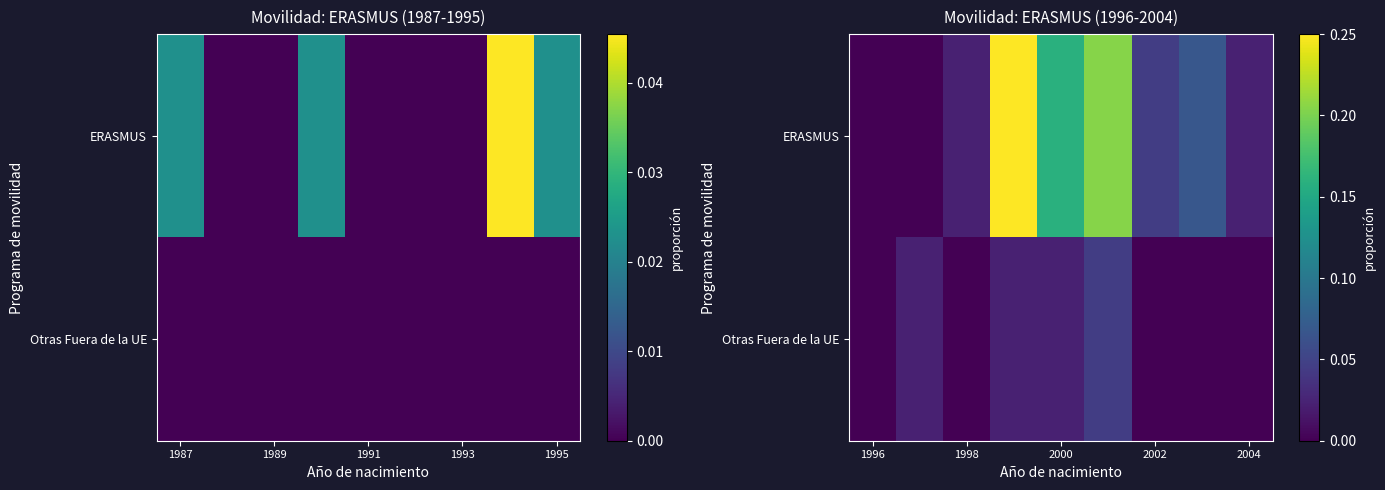

At how many categories does at least one series exceed 0?

8